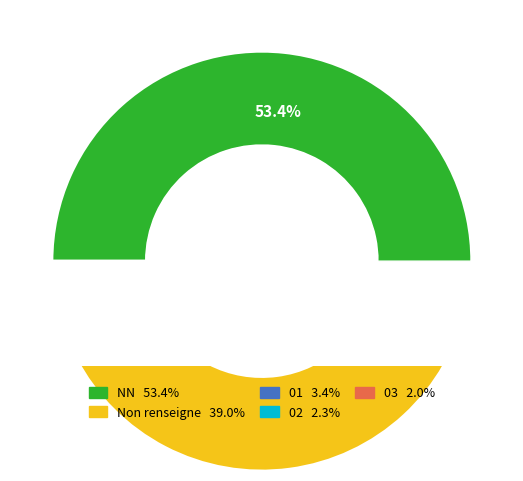

Which category has the biggest portion of the pie?

NN